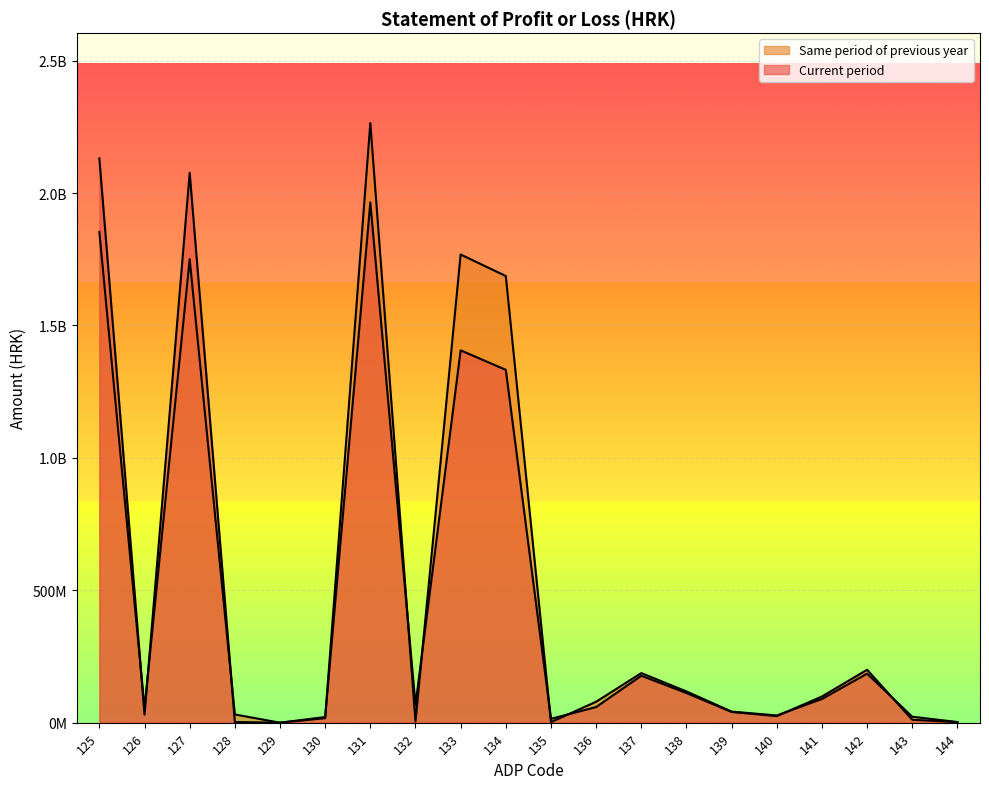

Between which two adjacent categories do Current period and Same period of previous year first intersect?

125 and 126